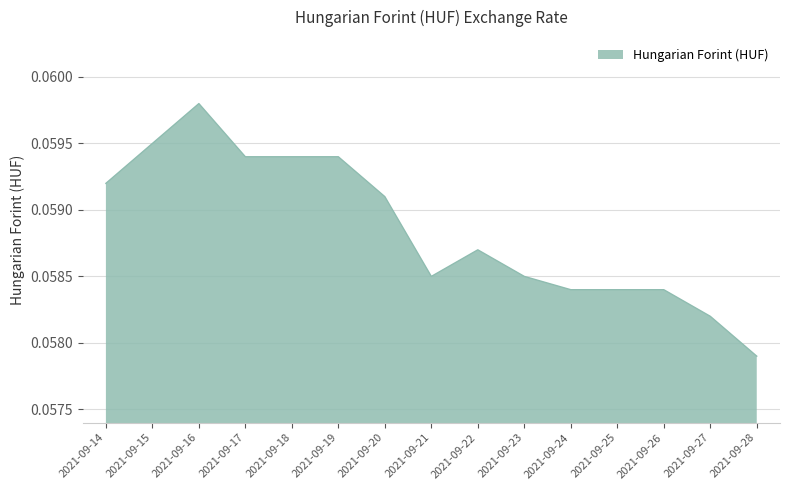

Which category has the highest value across all series?

2021-09-16